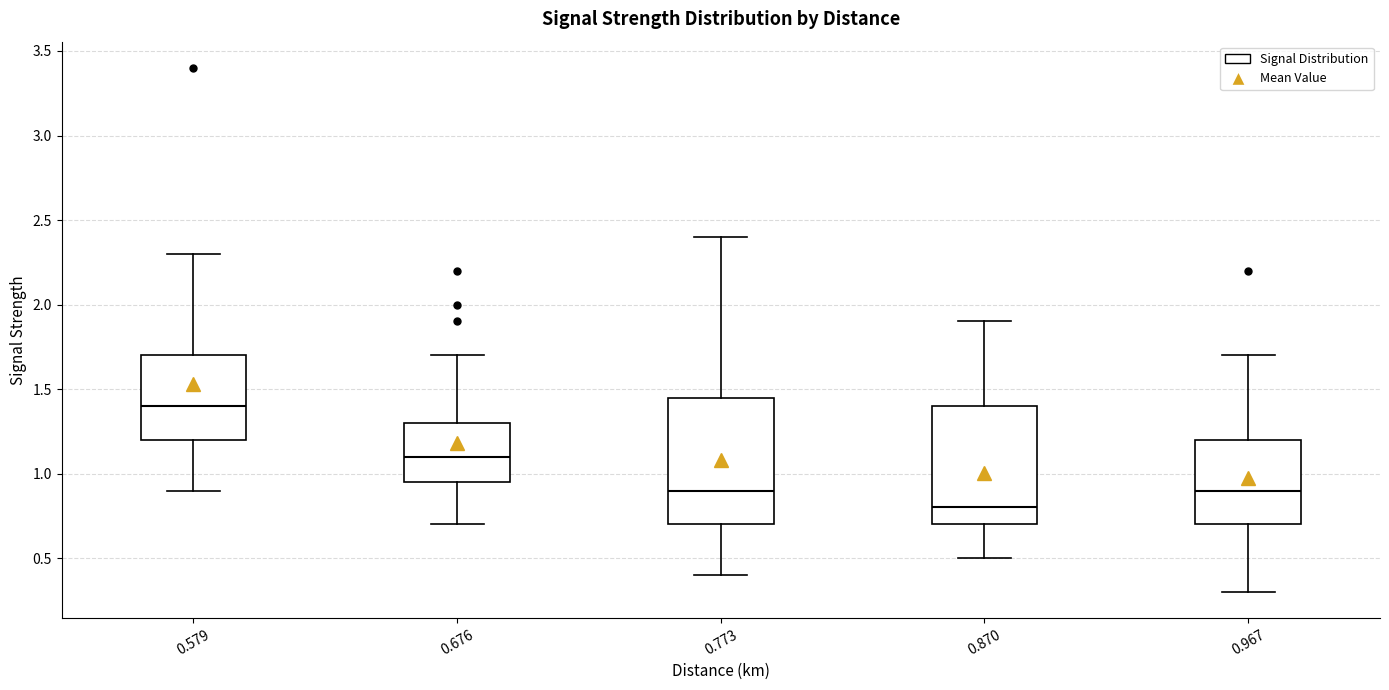

Comparing the boxes themselves (not the whiskers), which one is the tallest?

0.773